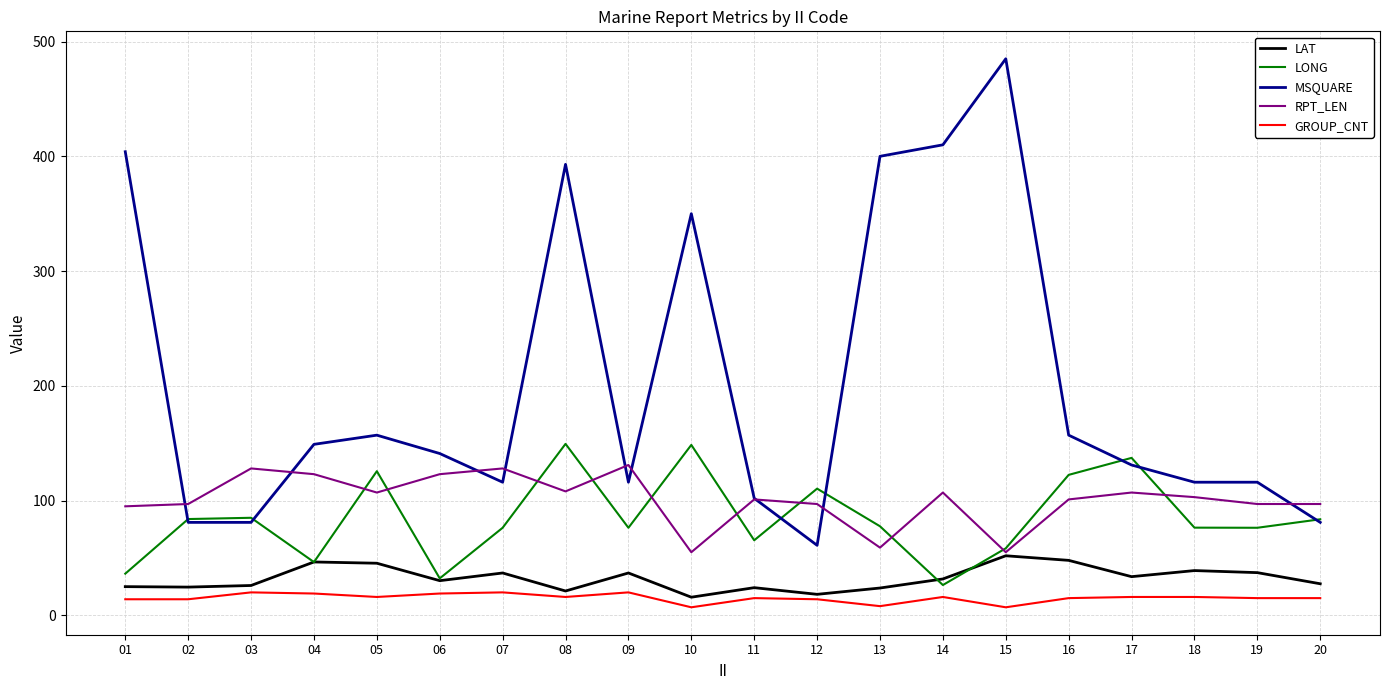

Which series has the widest spread of values?

MSQUARE